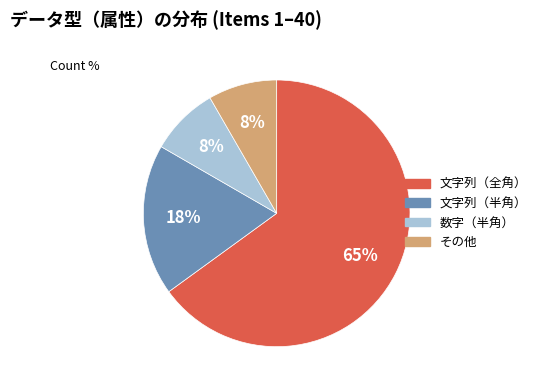

Is 文字列（全角） the majority of the pie?

Yes